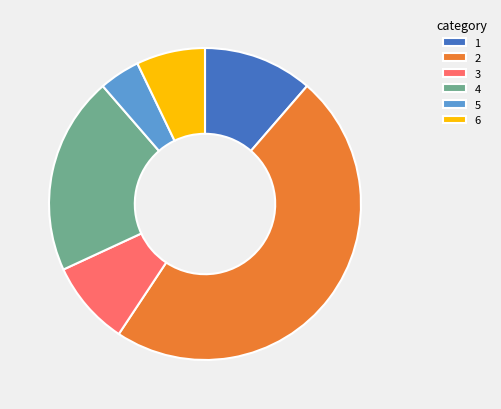

Between 4 and 6, which is larger?

4